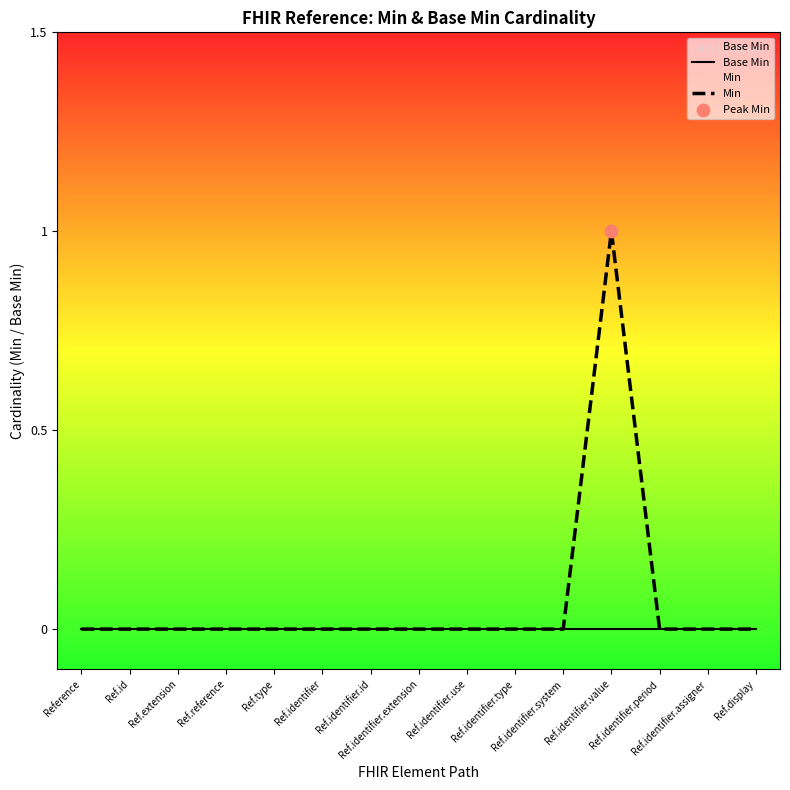

Which series contains the highest Y value?

Min